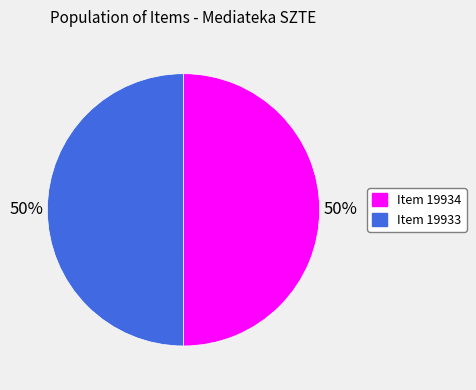

True or false: Item 19933 accounts for 41% of the total.

False